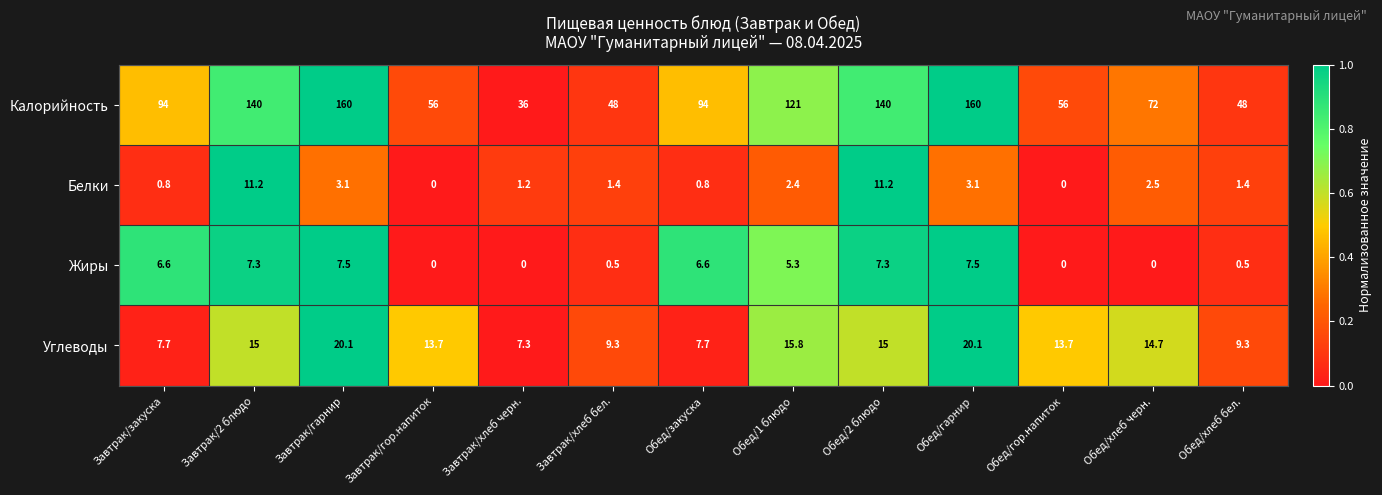

At how many categories does at least one series exceed 34?

13